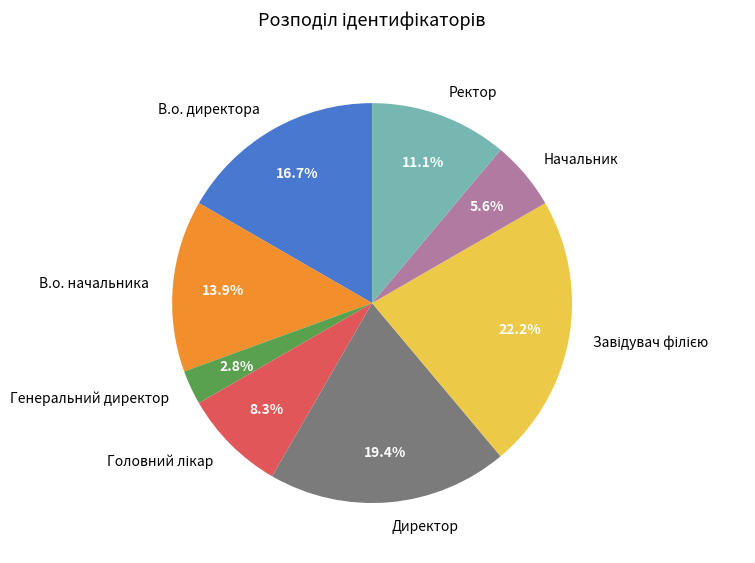

Do В.о. директора and Директор together represent more than half of the pie?

No